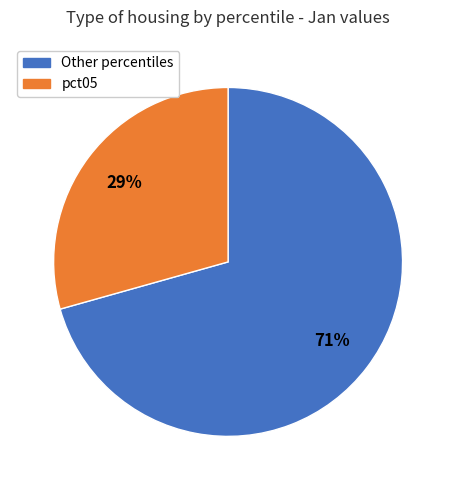

How many slices are in this pie chart?

2